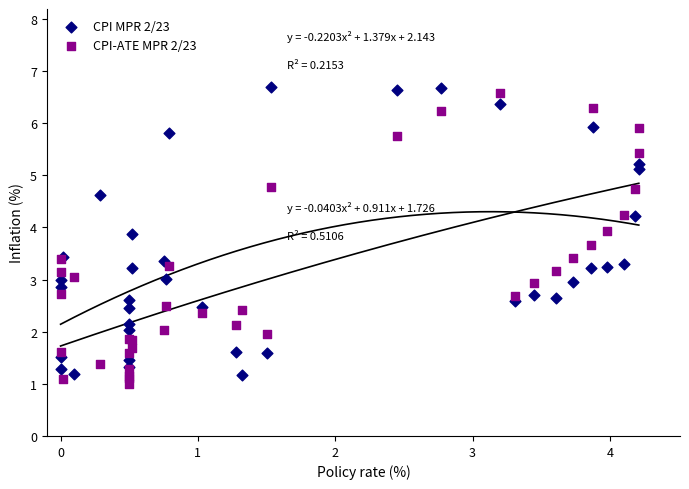

What is the X range (max minus min) for the scatter plot?

4.2